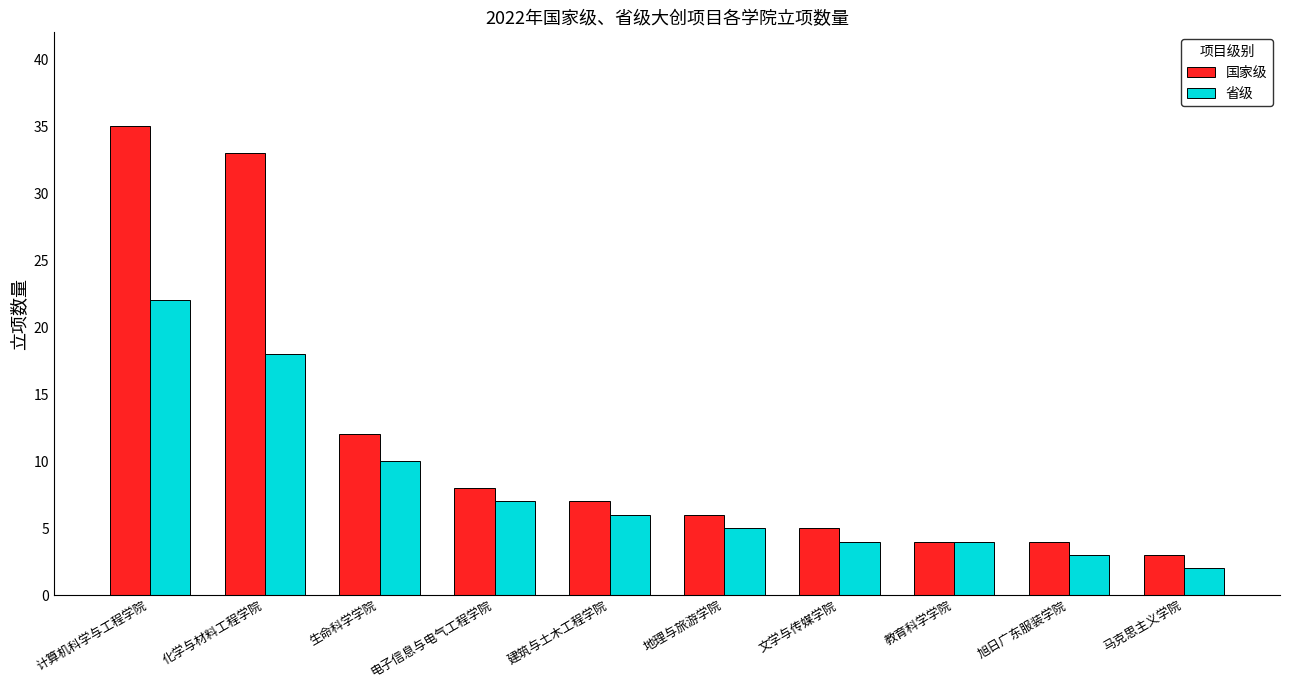

At which category is the sum across all series the highest?

计算机科学与工程学院